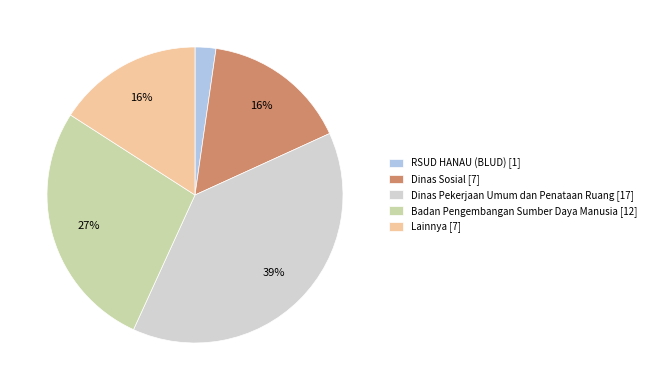

Which slice is the smallest?

RSUD HANAU (BLUD) [1]